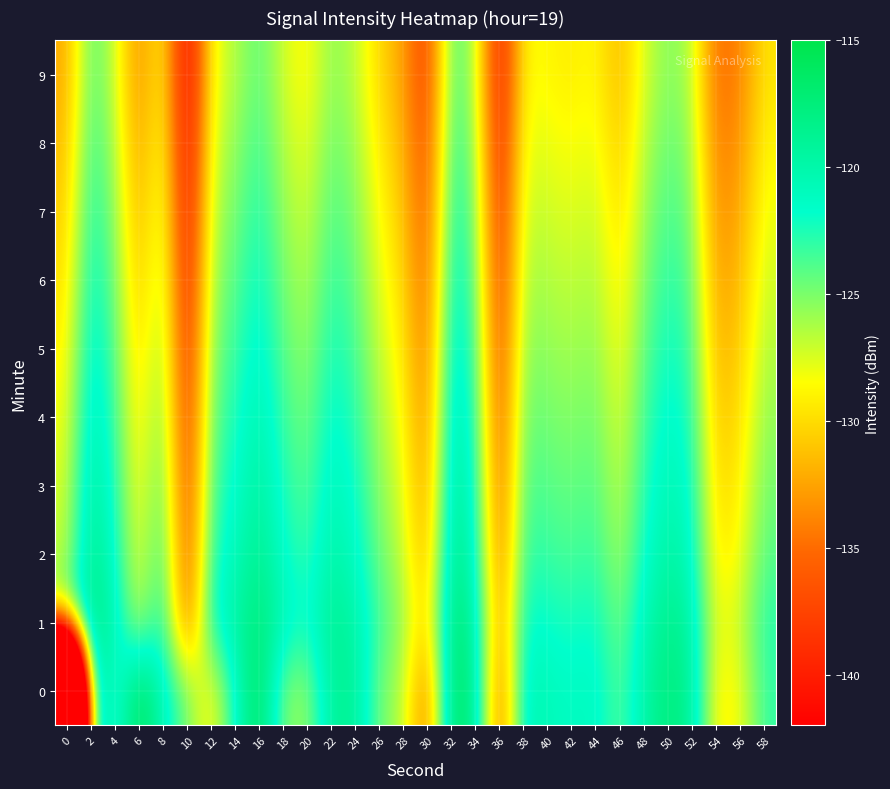

Which has a higher value, 8 or 2?

2